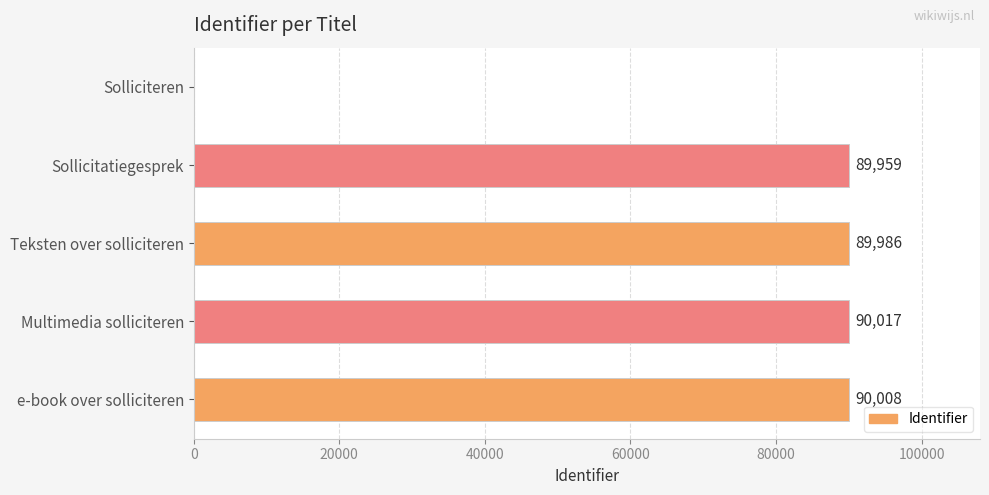

What is the change in value from Sollicitatiegesprek to e-book over solliciteren?

+49